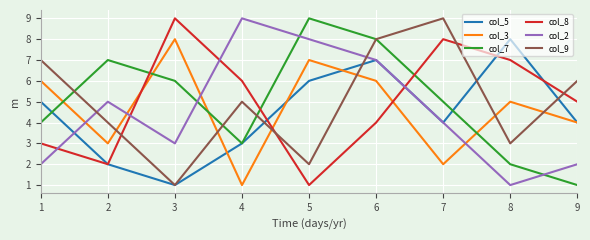

At which category does col_3 reach its first local peak?

3